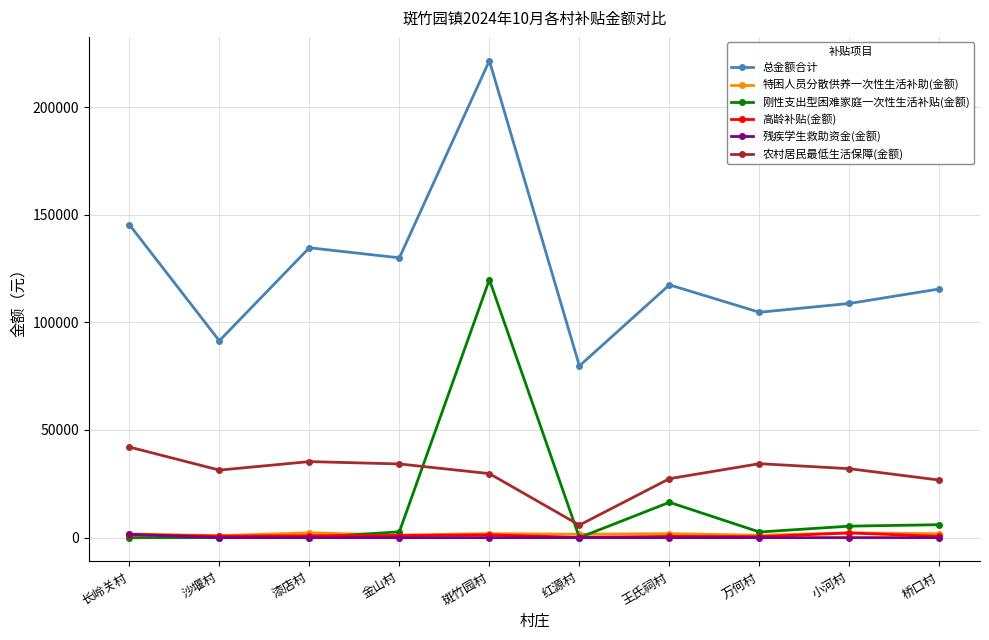

True or false: 农村居民最低生活保障(金额) and 总金额合计 intersect in this chart.

False